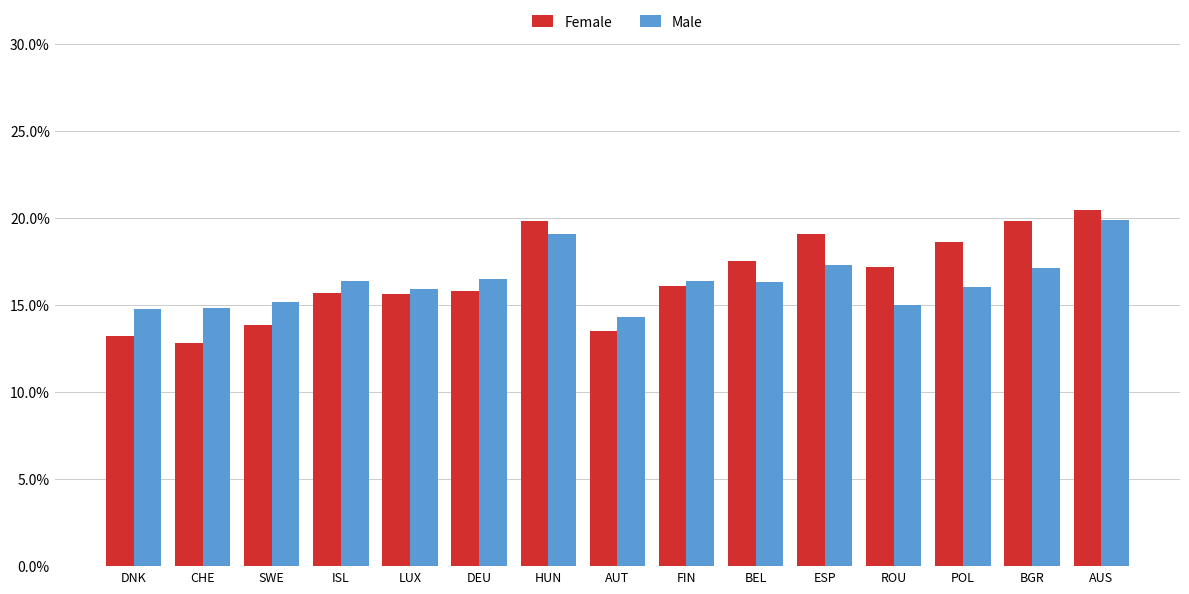

Is it true that Male equals 0.1 at CHE?

True